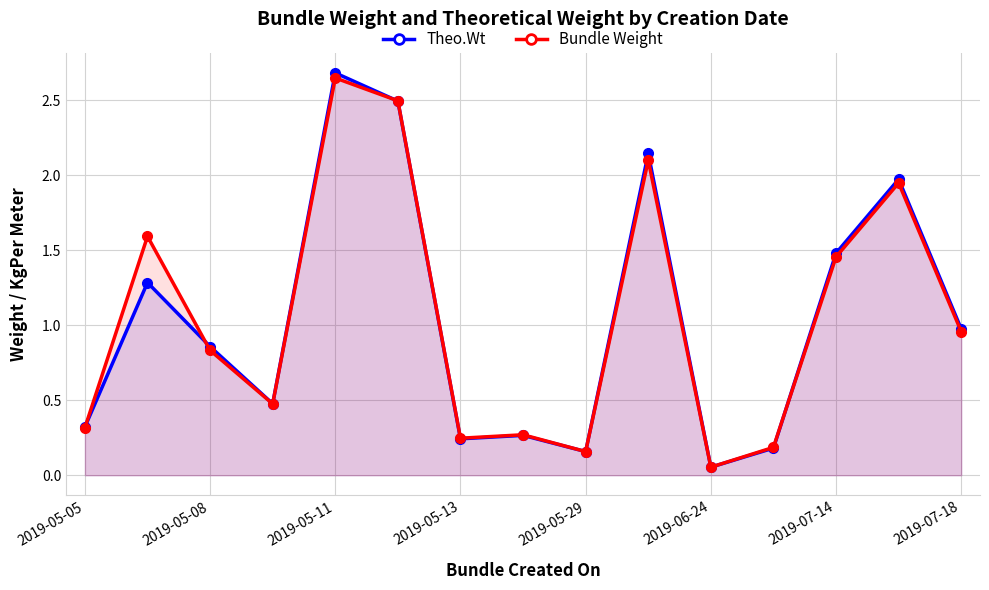

Between which two adjacent categories do Theo.Wt and Bundle Weight first intersect?

2019-05-05 and 2019-05-08